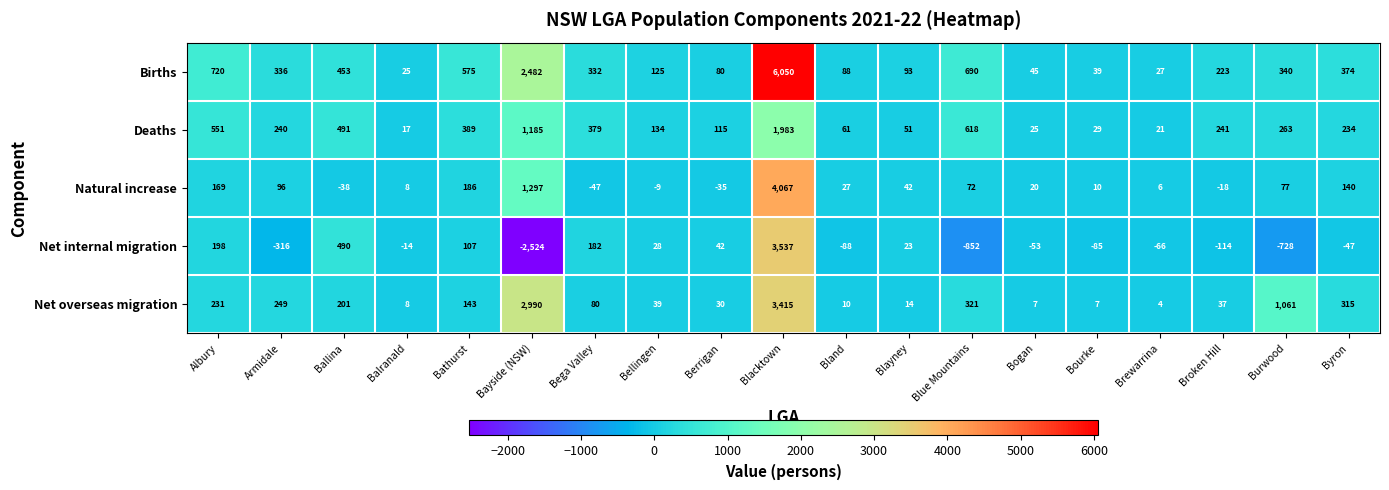

The Net internal migration series shows 23 at Blayney. True or false?

True